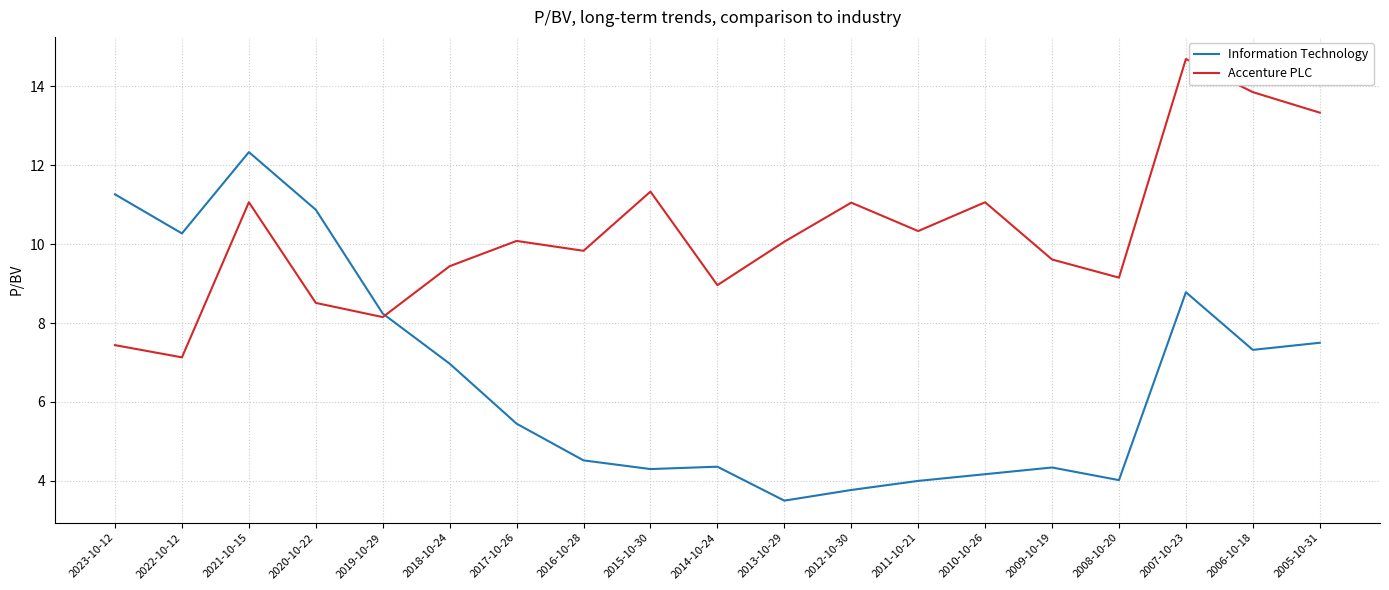

Where does the Information Technology series first go above 5?

2023-10-12